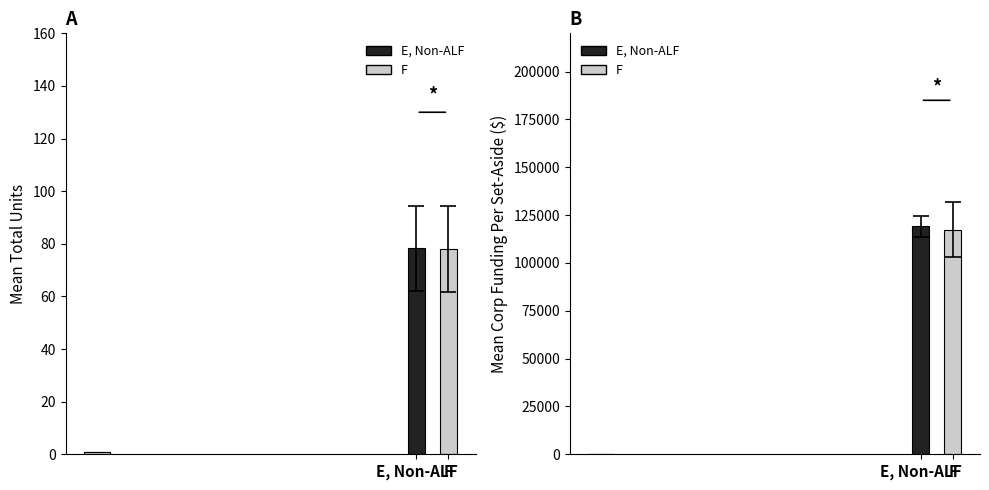

What is the sum of all Total Units values?

156.3